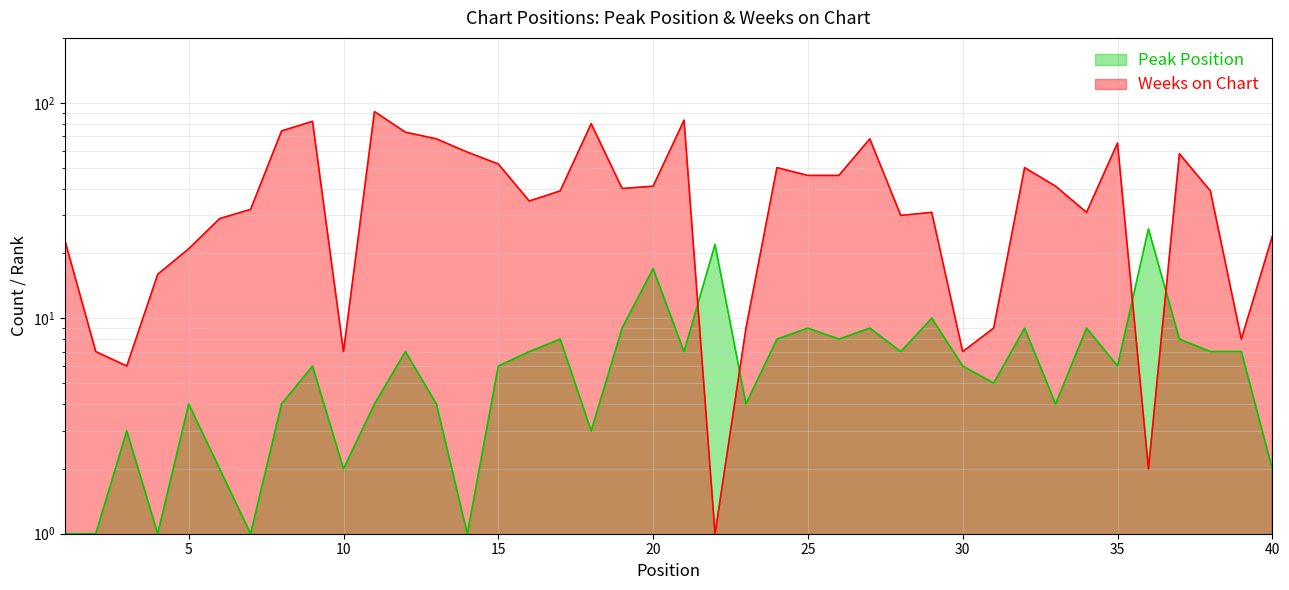

What is the sum of the Peak Position values at 33 and 35?

10